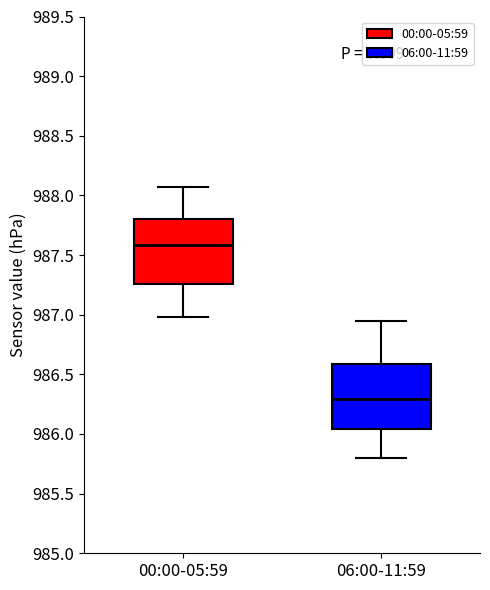

Reading left to right, transcribe this box plot: for each box, give where its median line is, the range the box spans, and where its two whiskers end, as read against the y-axis. The values are not printed on the chart, so give them approximately, as read against the axis.

00:00-05:59: median 987.60, box 987.25 to 987.80, whiskers 987.00 to 988.05
06:00-11:59: median 986.30, box 986.05 to 986.60, whiskers 985.80 to 986.95